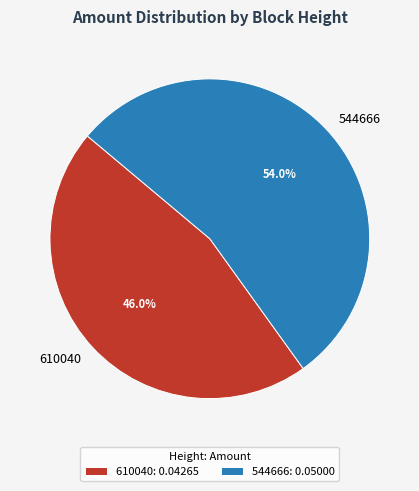

To the nearest percent, what percentage of the pie is 544666?

54%